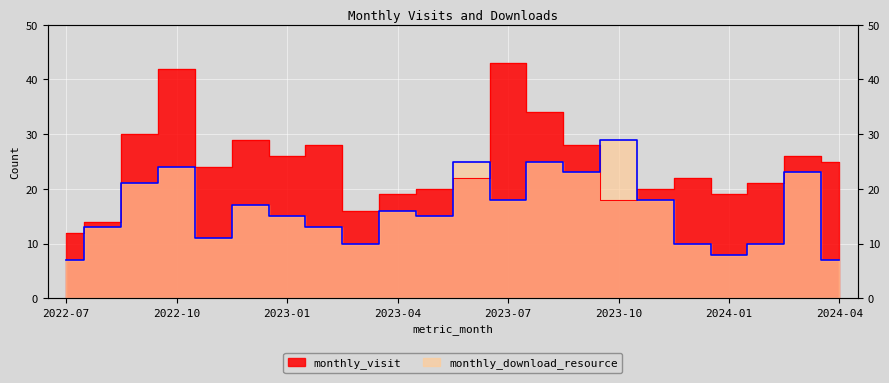

True or false: monthly_download_resource has more than 0 interior local peaks.

True